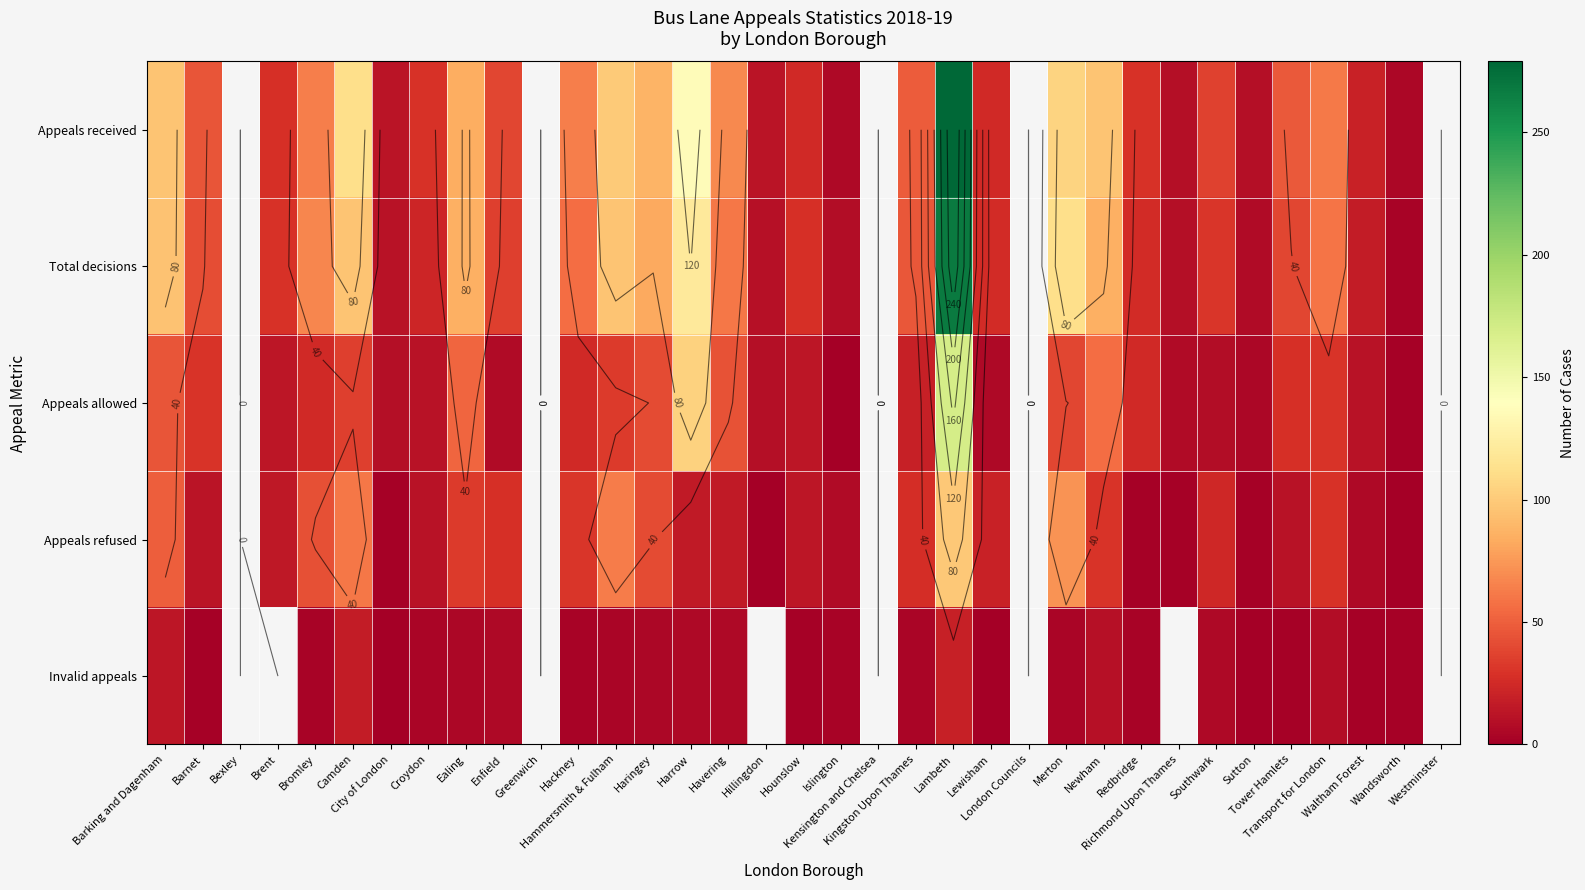

Count the number of categories in the chart.

35